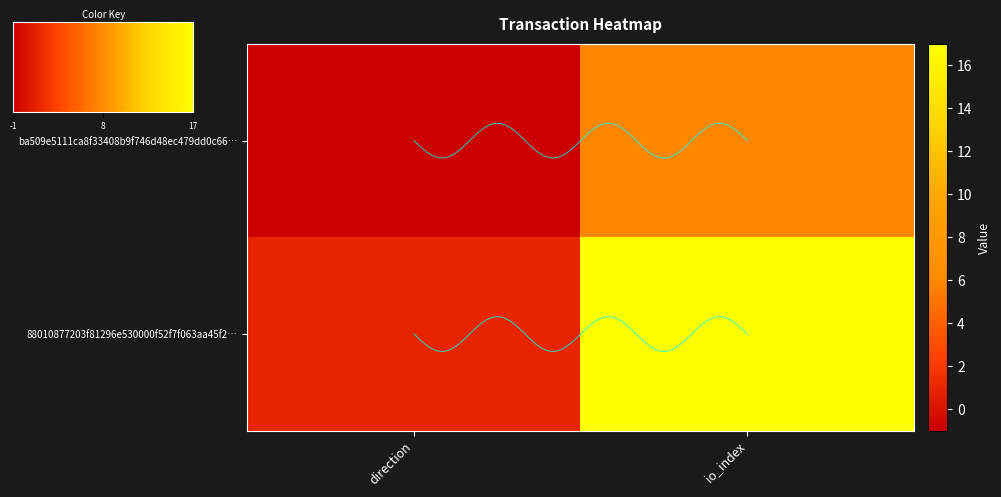

Between -1 and 1, which is larger?

1